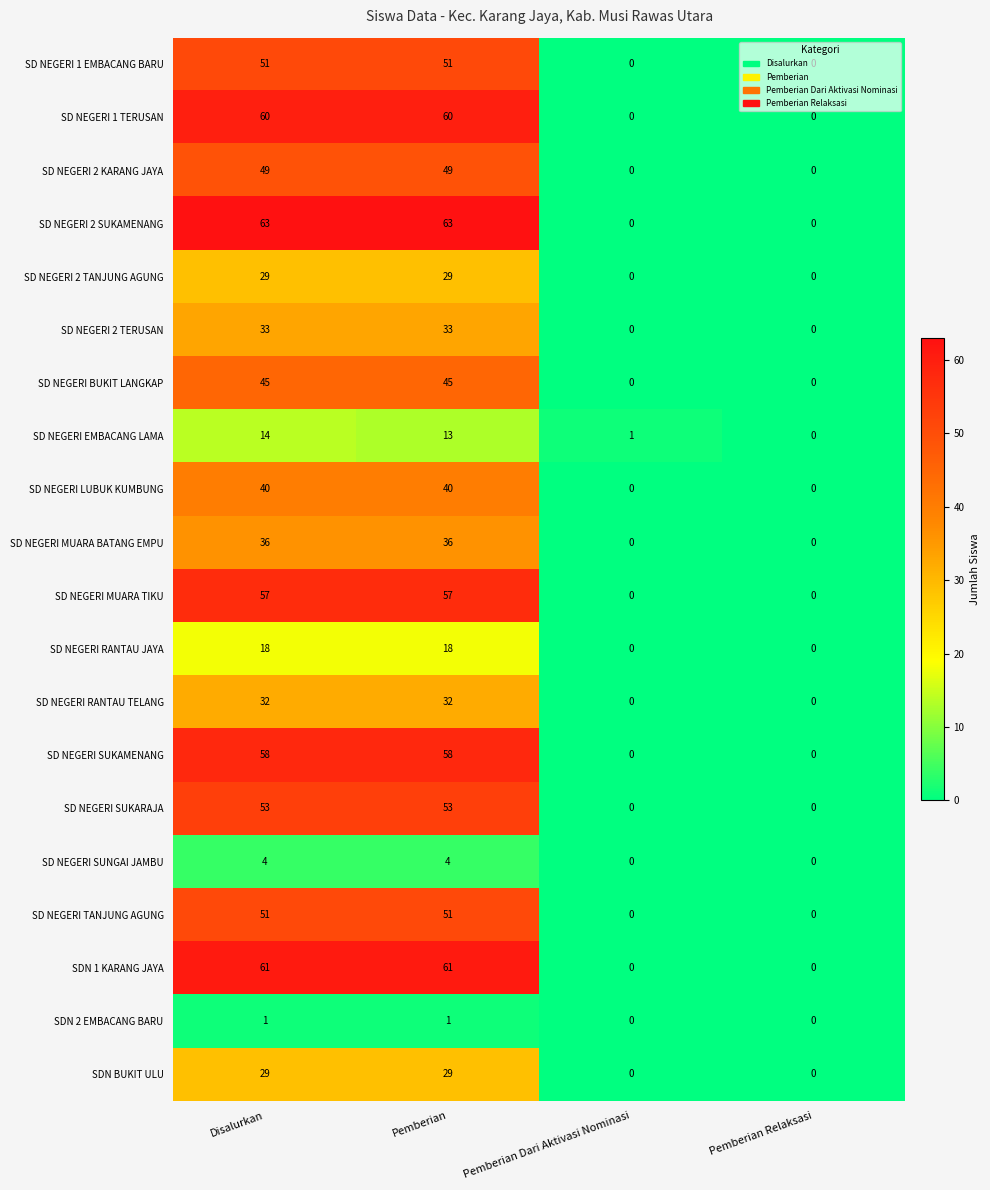

The value of SD NEGERI 2 TANJUNG AGUNG at Pemberian is 18. True or false?

False